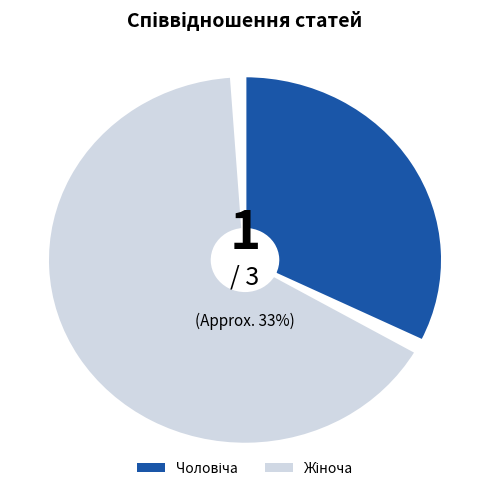

Combined, what portion of the pie is Чоловіча and Жіноча?

100.0%